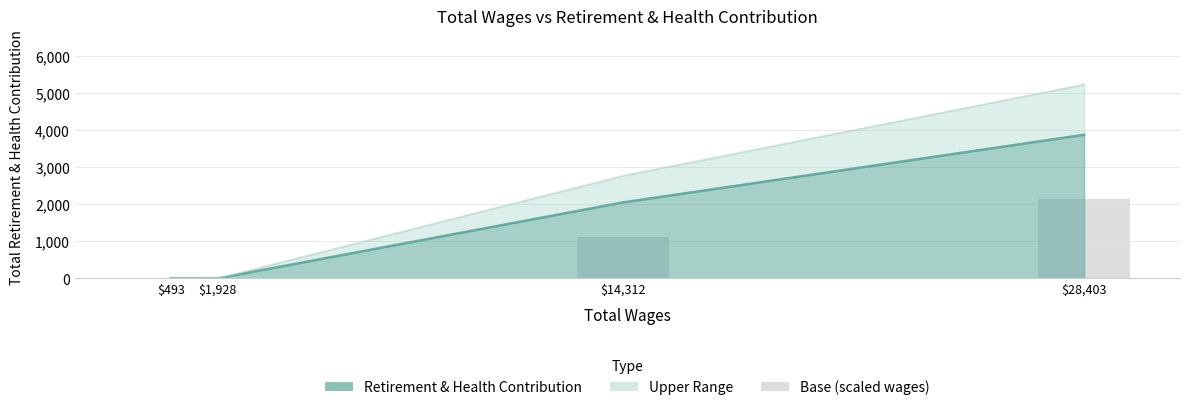

How many data points are above 2048?

1